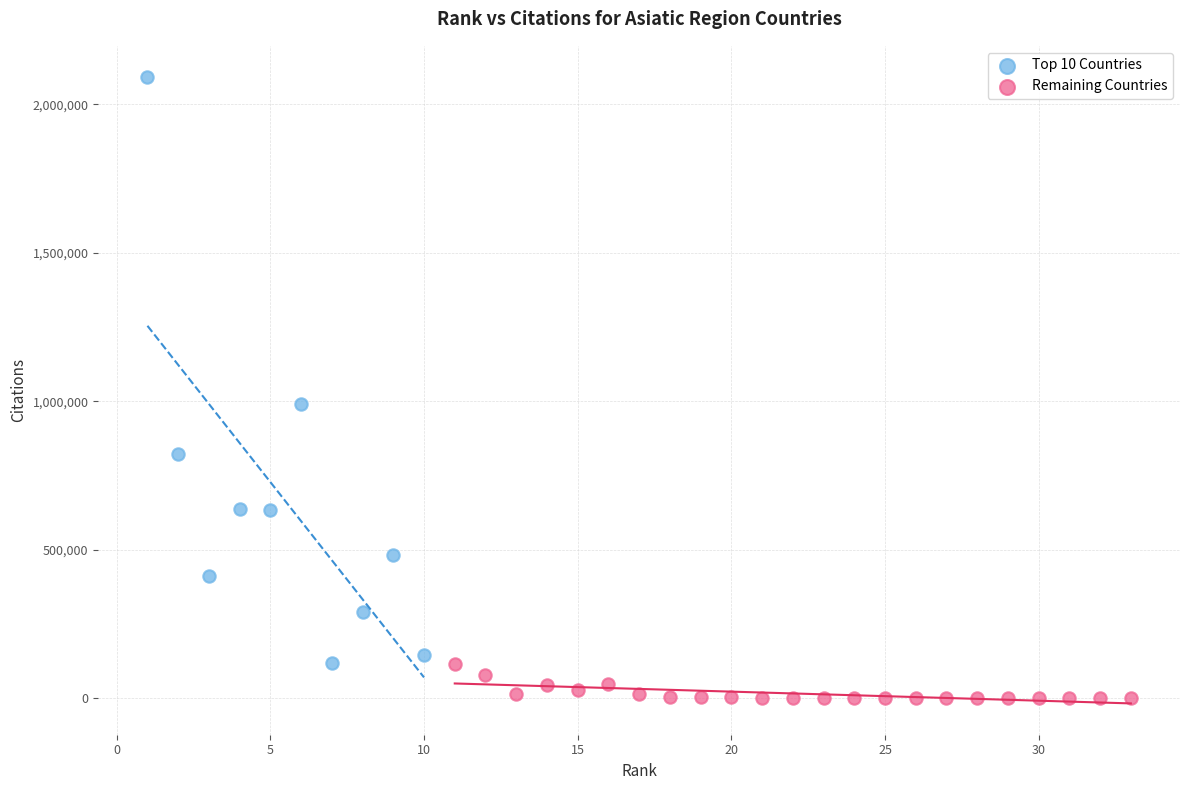

Which series contains the highest Y value?

Top 10 Countries